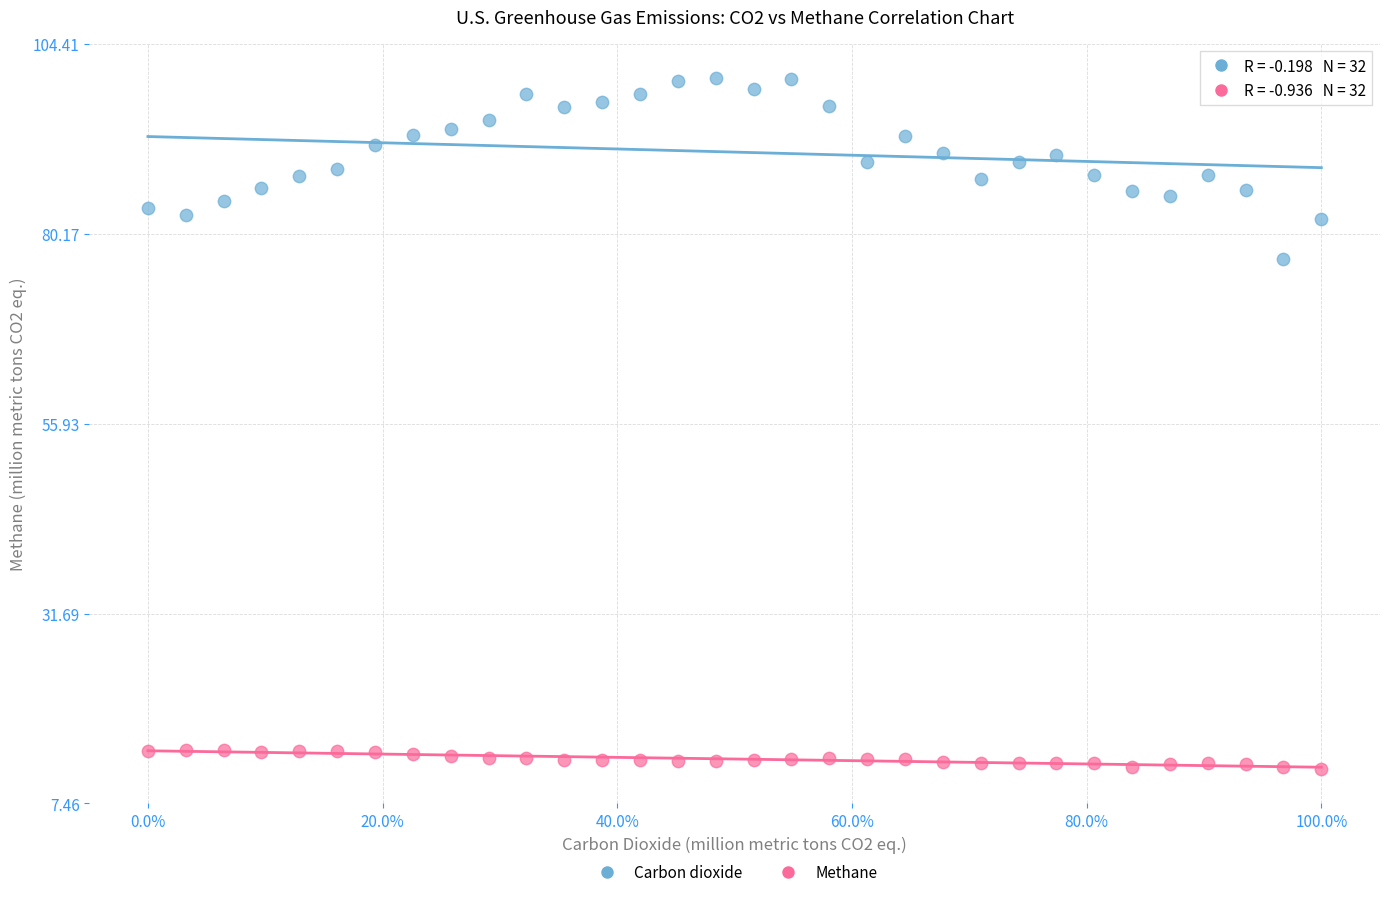

Across all data points, what is the range of Y values (max minus min)?

88.1